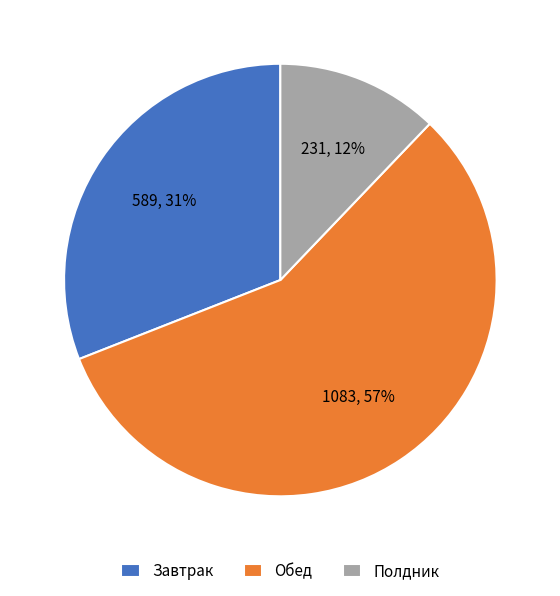

Is there any slice that represents more than half of the pie?

Yes